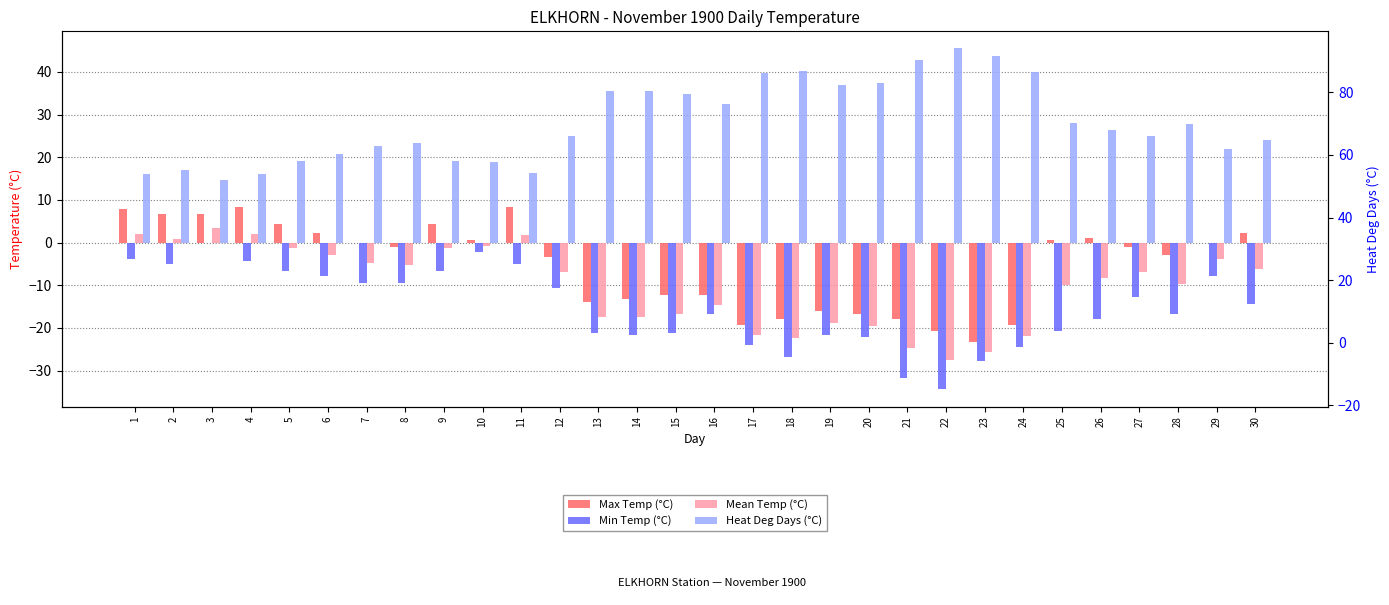

At which category is the sum across all series the highest?

3